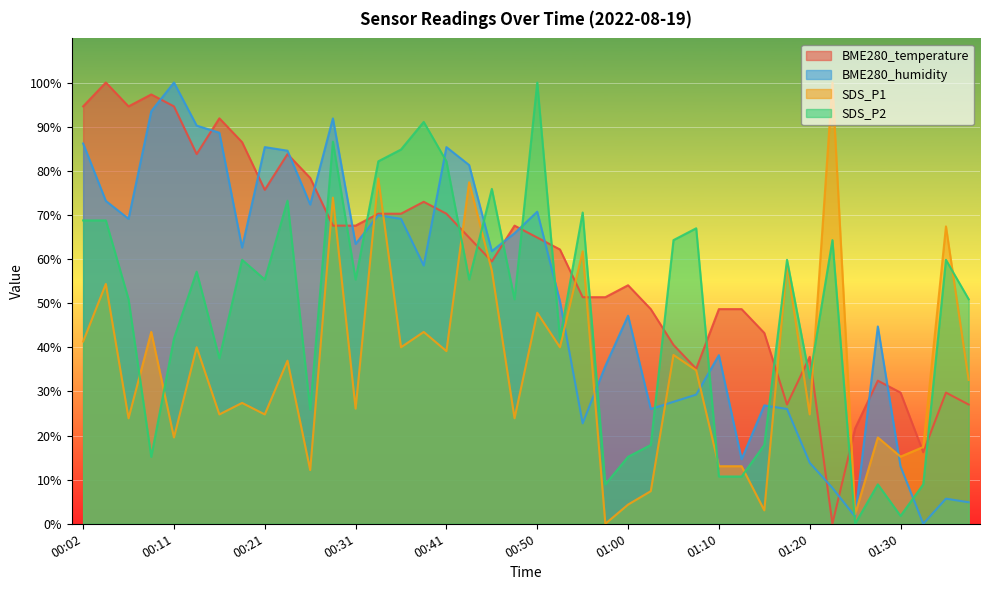

List the series in order of their peak value, highest first.

BME280_temperature, BME280_humidity, SDS_P1, SDS_P2